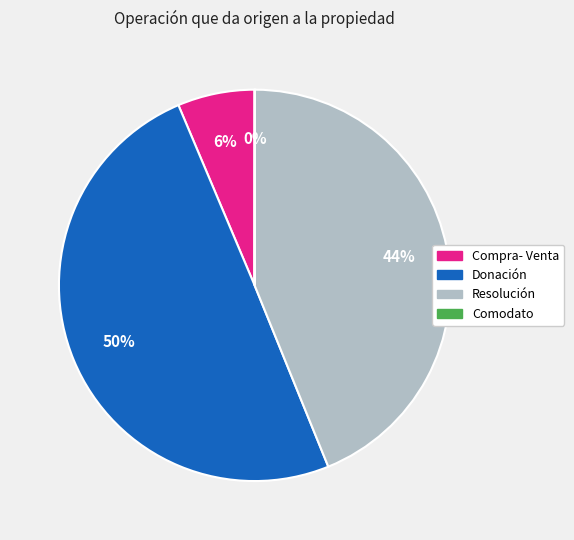

To the nearest percent, what is the difference between the largest and smallest slice percentages?

50%